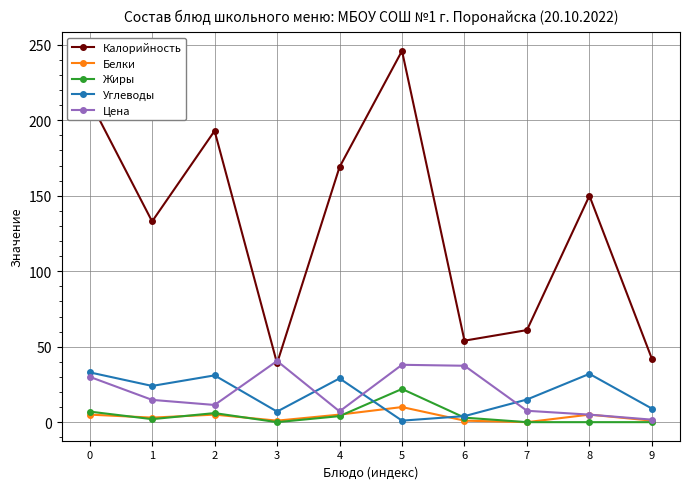

The Углеводы series shows 31.0 at 2. True or false?

True